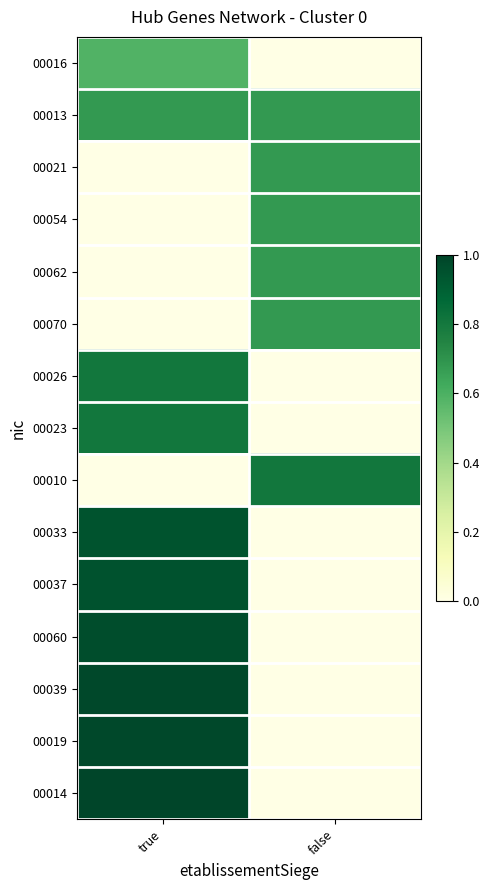

Which label corresponds to the largest value in the chart?

true